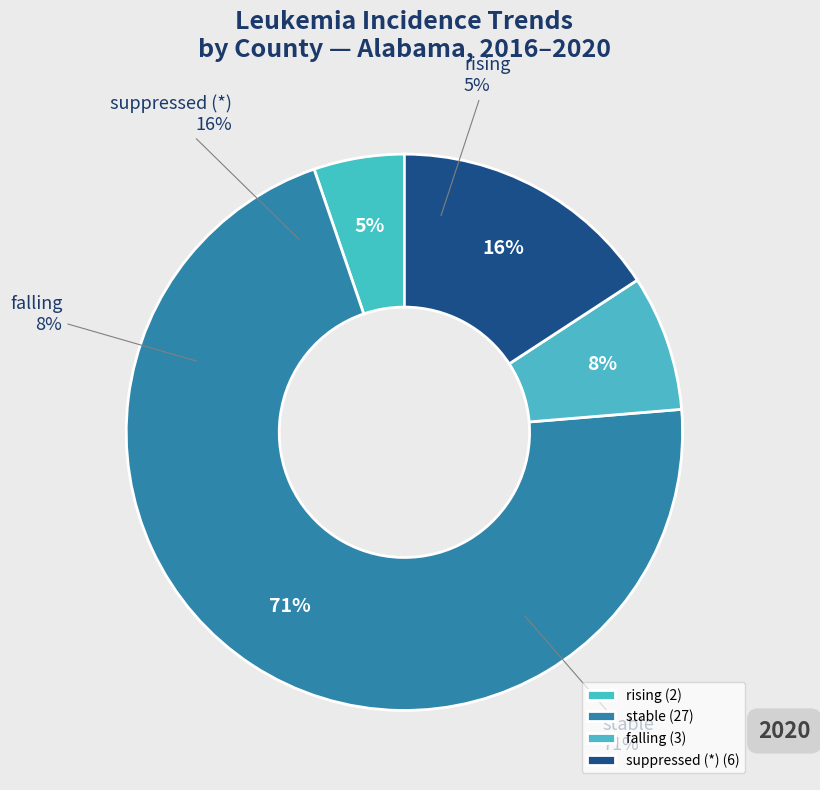

To the nearest percent, what is the difference between the largest and smallest slice percentages?

66%